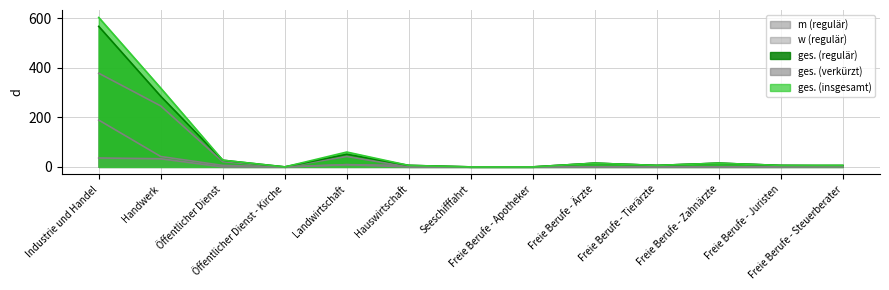

Which category has the lowest value in the ges. (verkürzt) series?

Öffentlicher Dienst